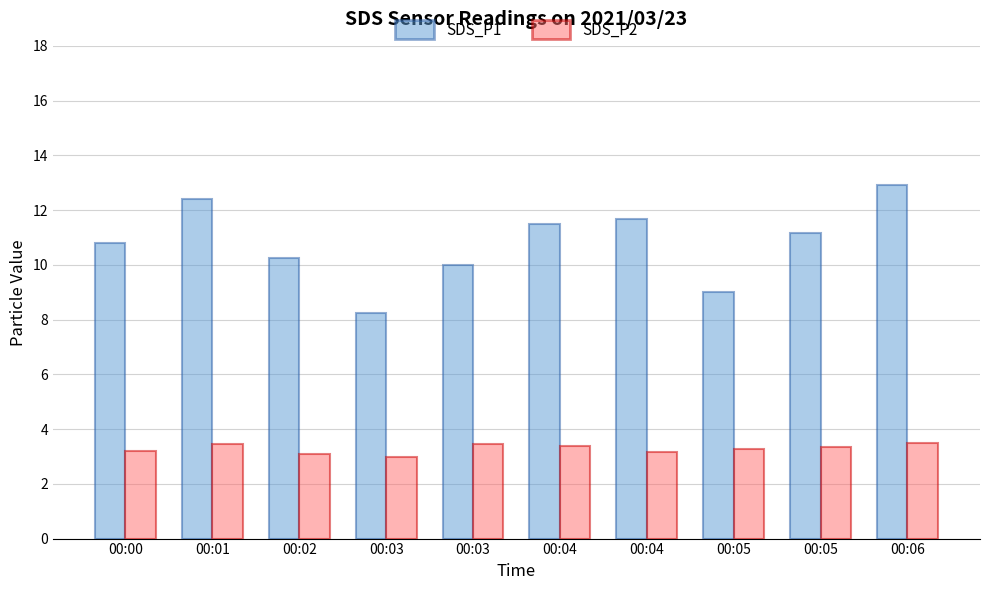

At 00:01, list the series in order from smallest to largest.

SDS_P2, SDS_P1